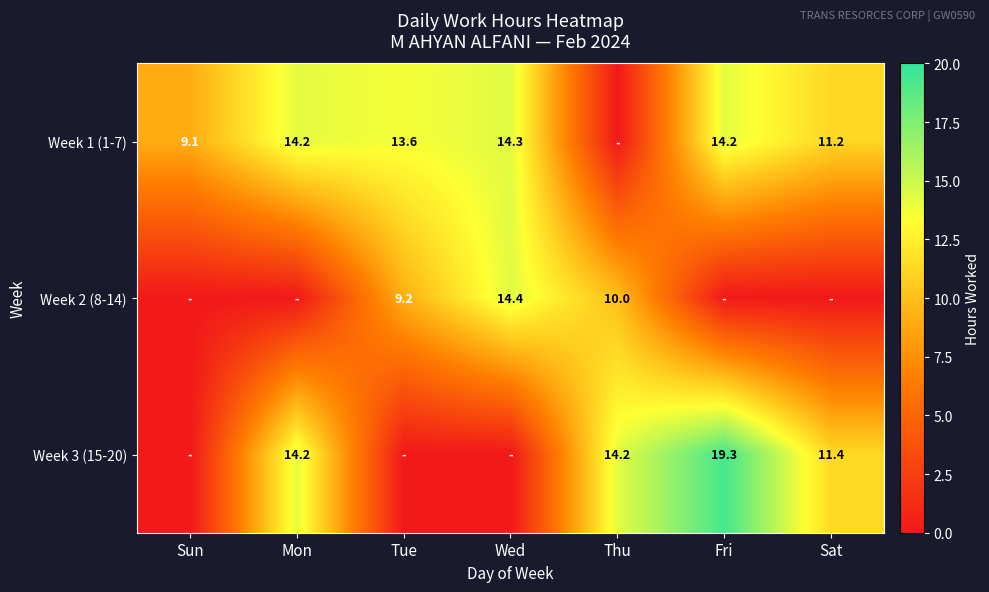

What is the difference between the Week 3 (15-20) values at Mon and Fri?

5.1